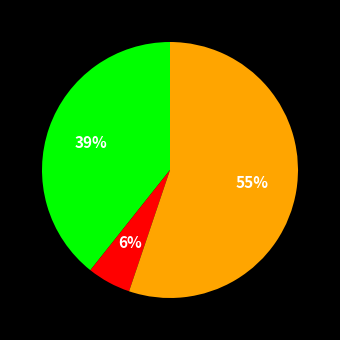

Is there a majority slice in this chart?

Yes